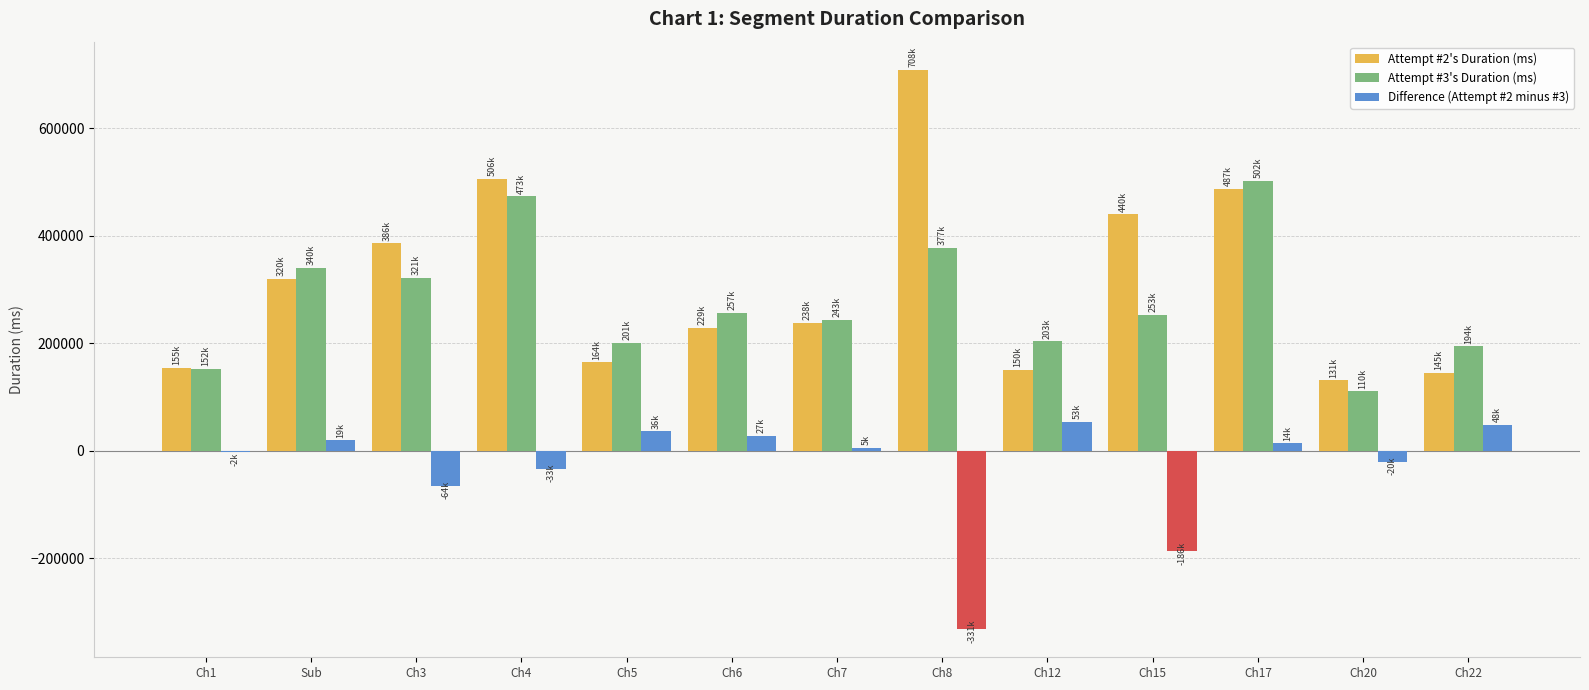

What is the greatest value displayed?

708929